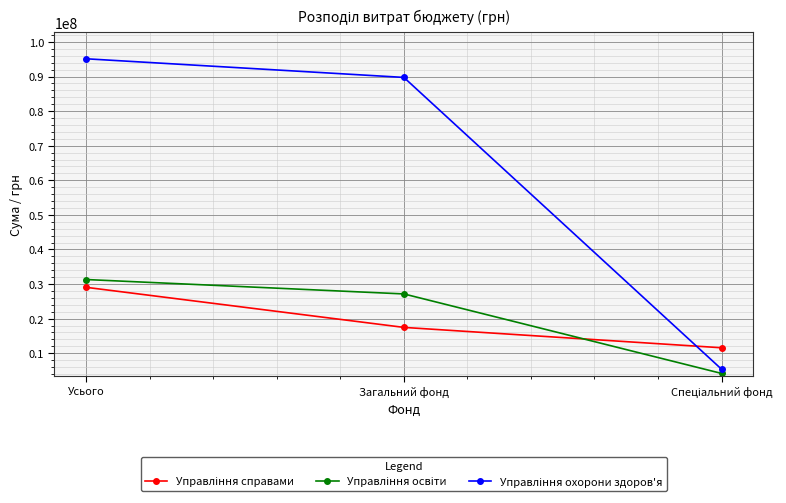

What is the greatest value displayed?

95135620.0